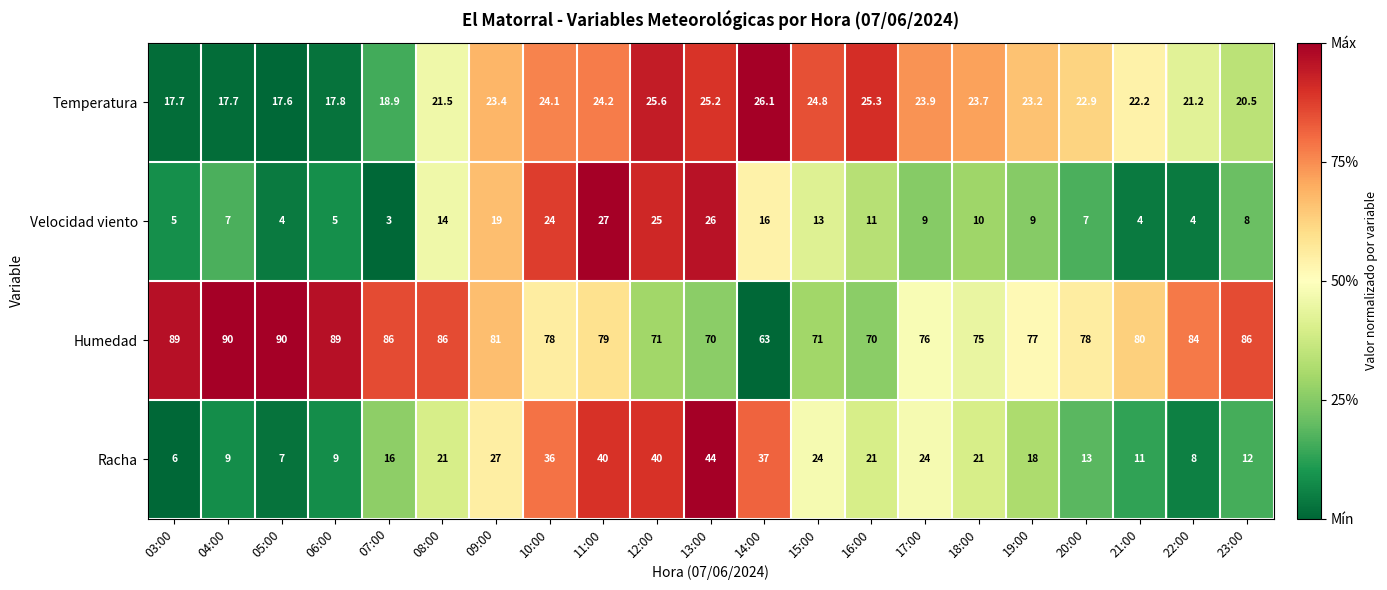

How many distinct data groups are displayed?

4